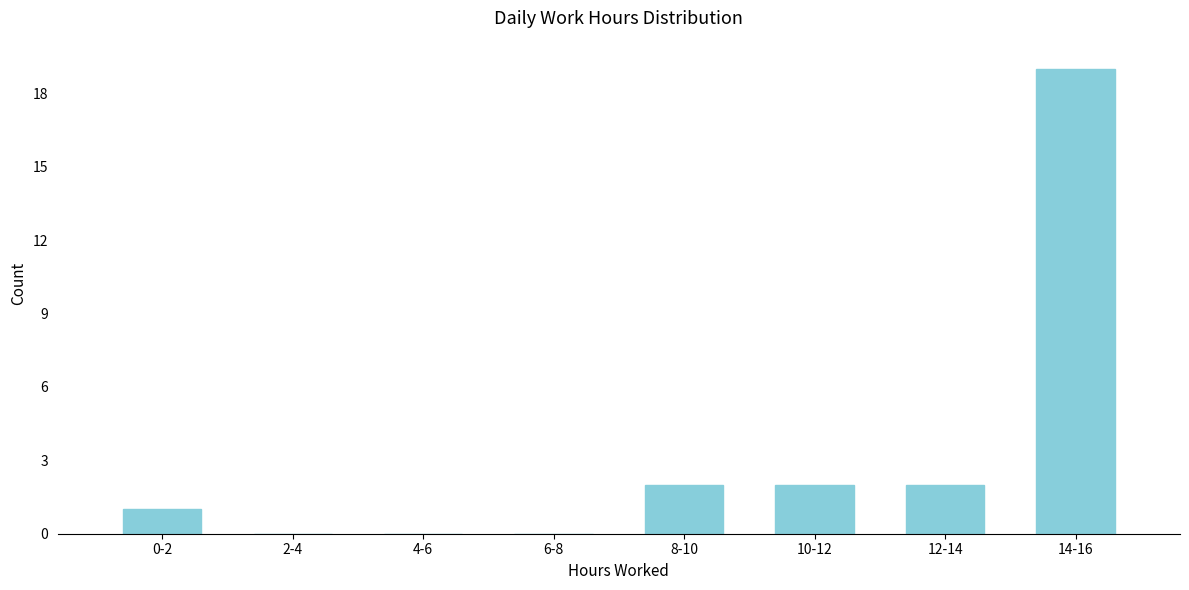

Reading left to right, extract all data points from this chart.

0-2=1	2-4=0	4-6=0	6-8=0	8-10=2	10-12=2	12-14=2	14-16=19